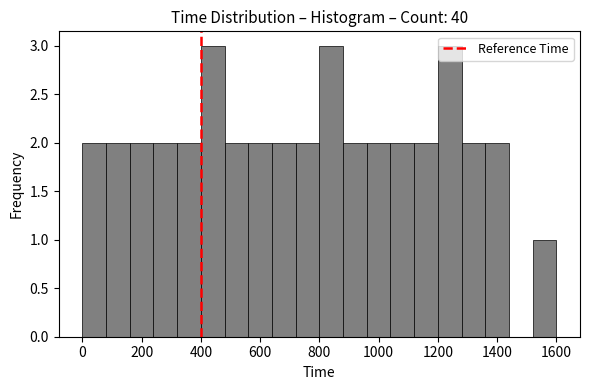

Reading left to right, list every bar in this chart as the range it spans on the x-axis followed by its height. The values are not printed on the chart, so give them approximately, as read against the axis.

0 to 80: 2
80 to 160: 2
160 to 240: 2
240 to 320: 2
320 to 400: 2
400 to 480: 3
480 to 560: 2
560 to 640: 2
640 to 720: 2
720 to 800: 2
800 to 880: 3
880 to 960: 2
960 to 1040: 2
1040 to 1120: 2
1120 to 1200: 2
1200 to 1280: 3
1280 to 1360: 2
1360 to 1440: 2
1440 to 1520: 0
1520 to 1600: 1